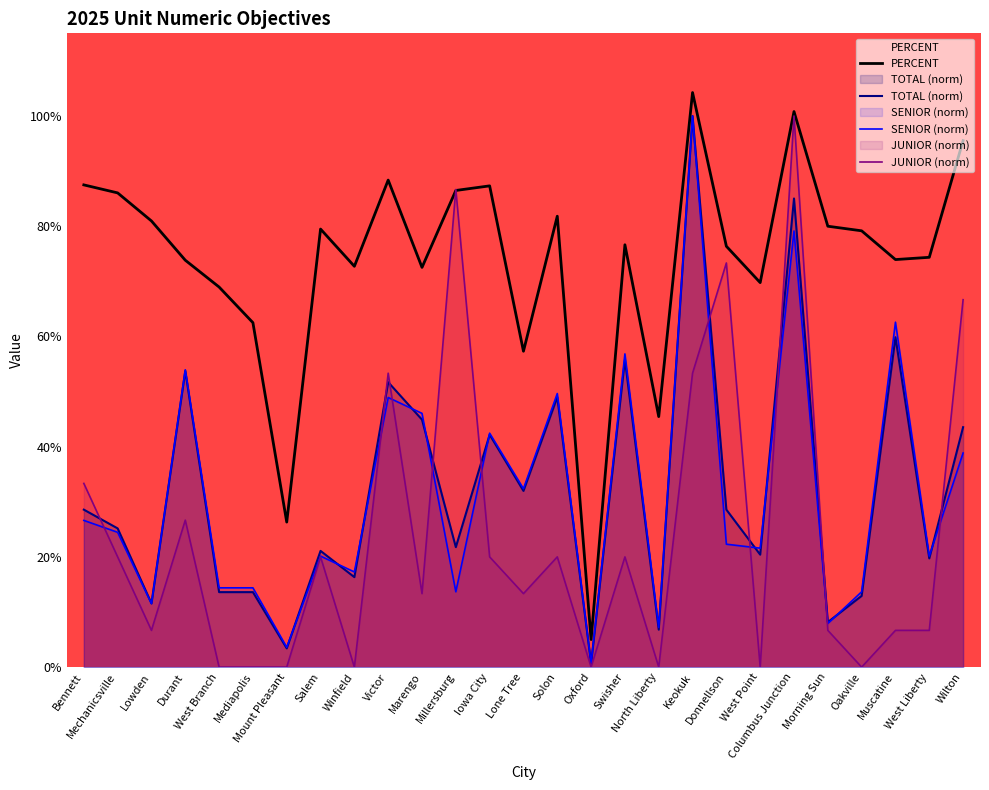

Is the value of PERCENT at Millersburg greater than the value of JUNIOR (norm) at Muscatine?

Yes